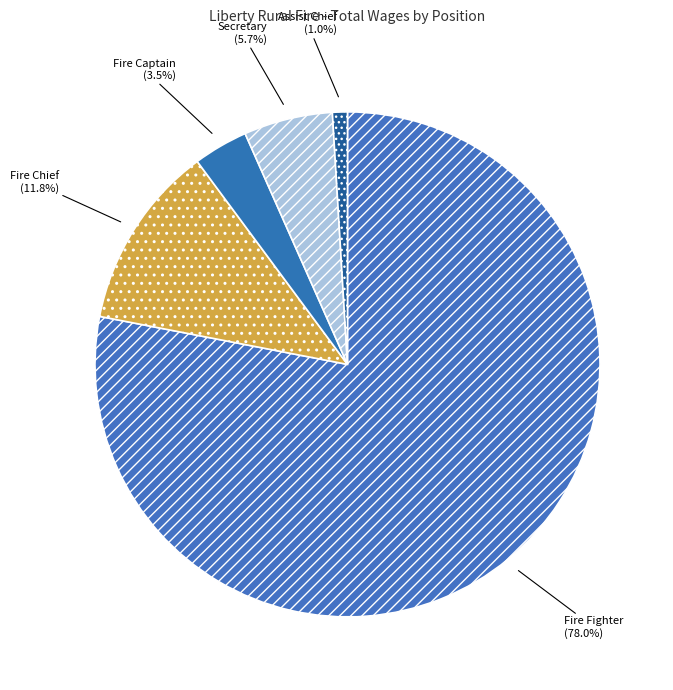

What is the largest slice in the pie chart?

Fire Fighter